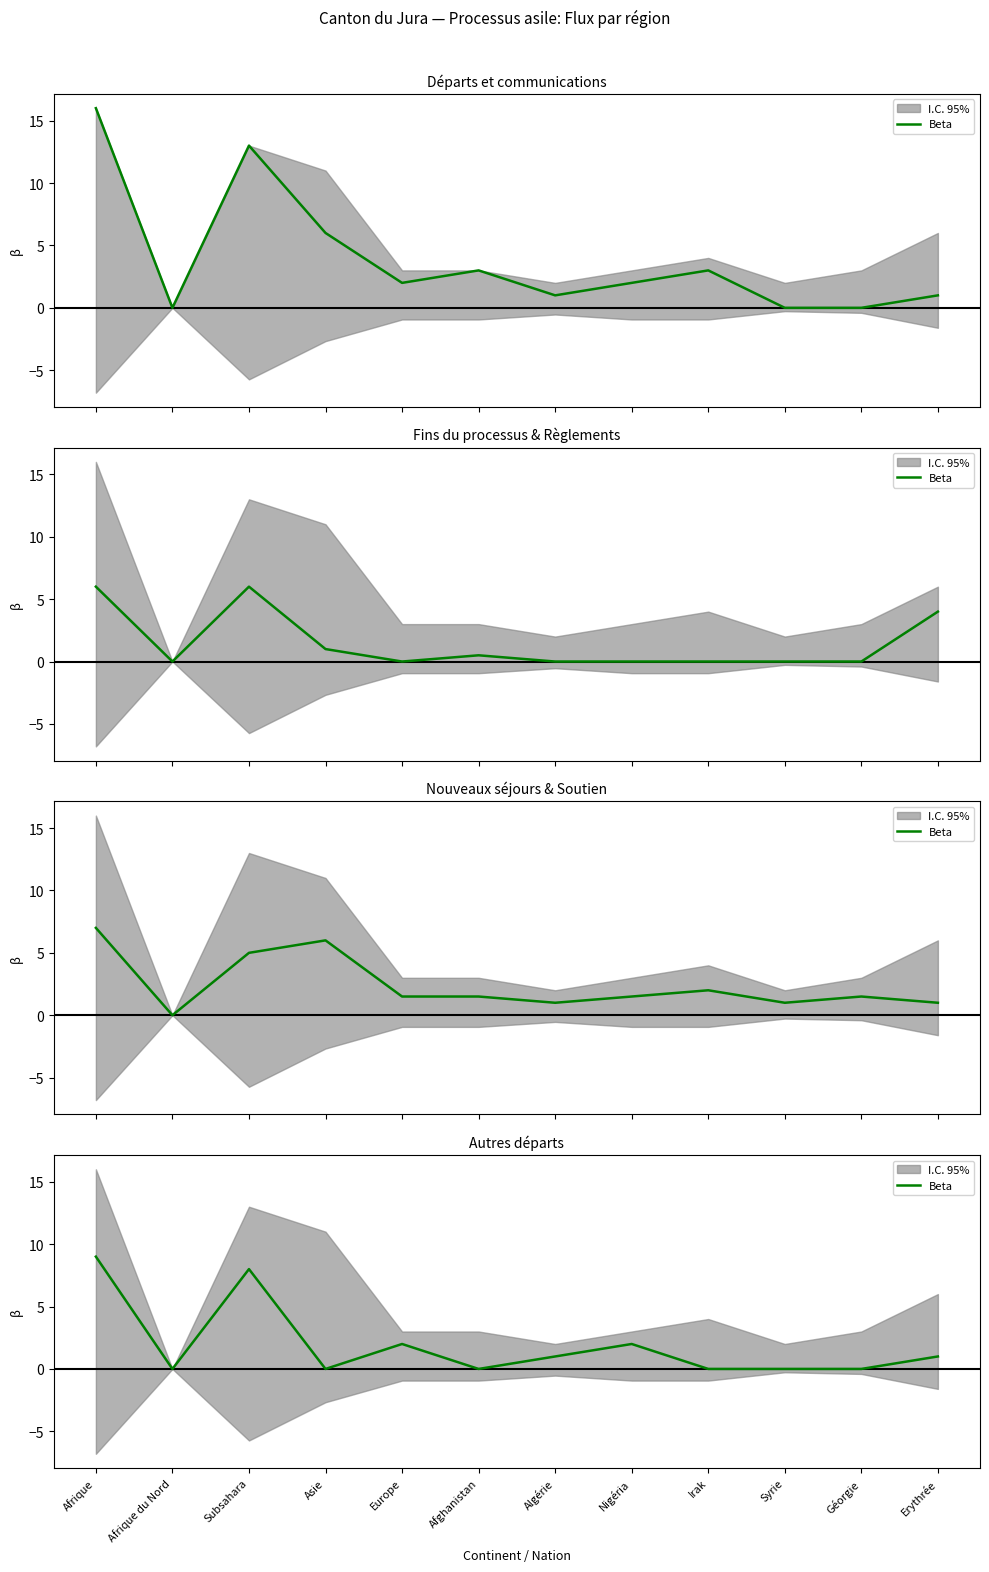

Rank the categories by value from lowest to highest.

Afrique du Nord, Asie, Afghanistan, Irak, Syrie, Géorgie, Algérie, Erythrée, Europe, Nigéria, Subsahara, Afrique